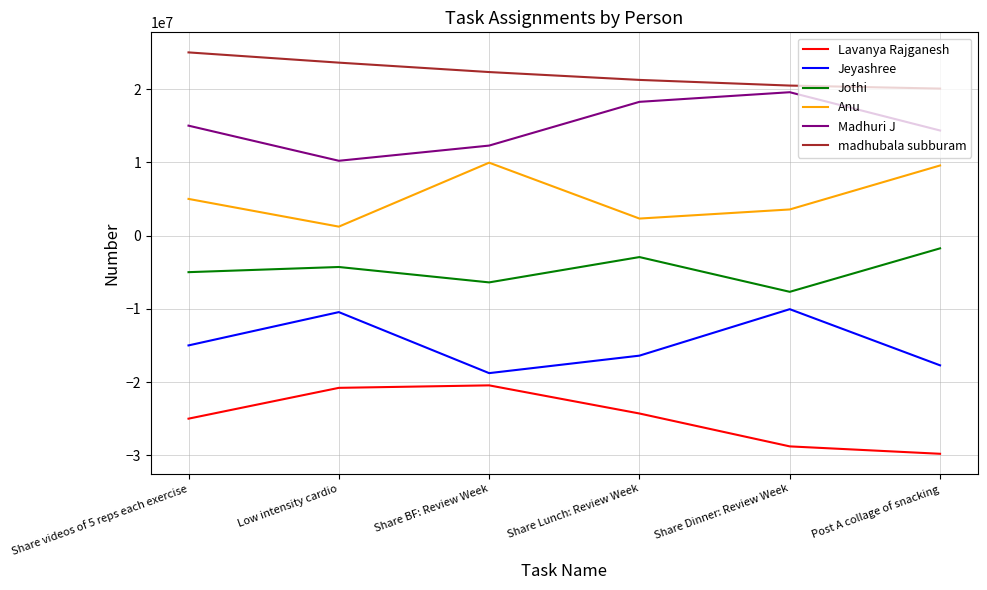

Is it true that Lavanya Rajganesh equals -13489971.8 at Low intensity cardio?

False